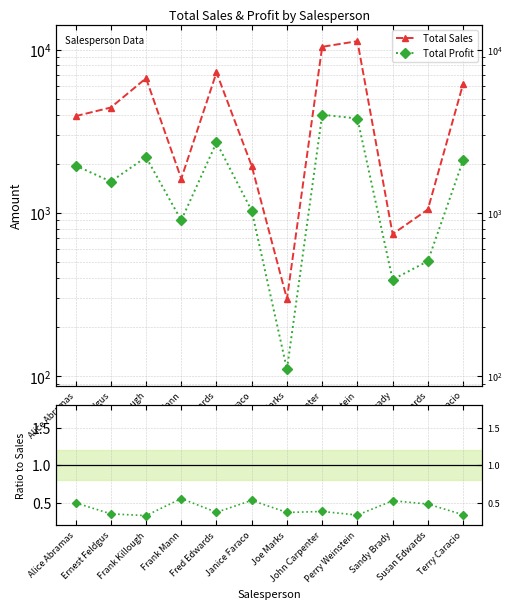

Which category has the highest value in the Total Sales series?

Perry Weinstein